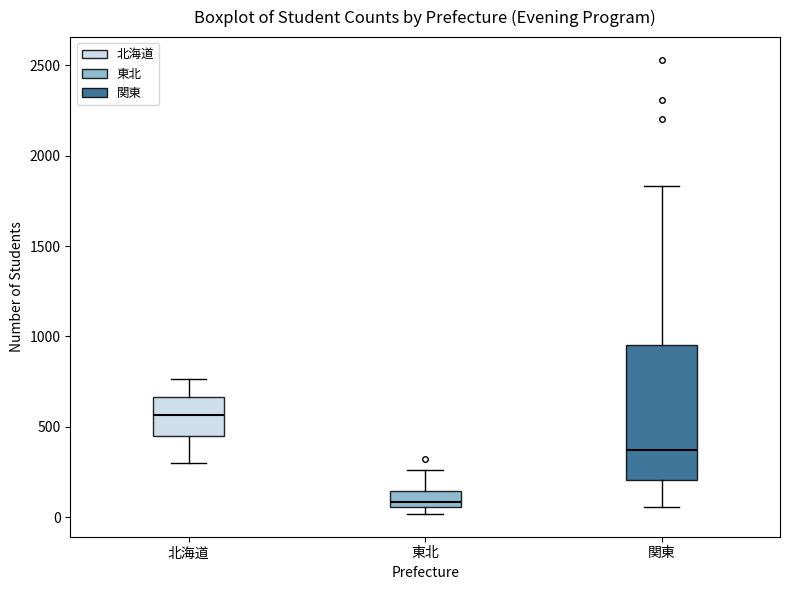

Which box is the tallest, from its lower edge to its upper edge?

関東